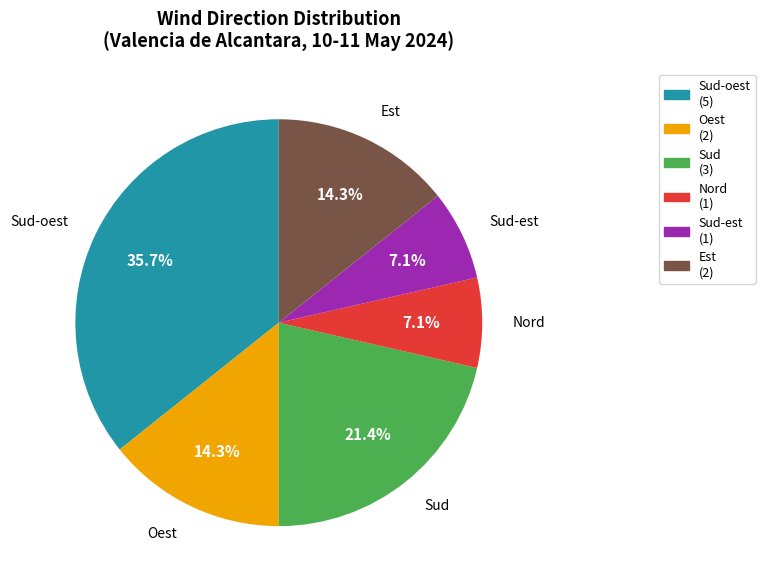

The Sud-est slice represents 7% of the pie. True or false?

True